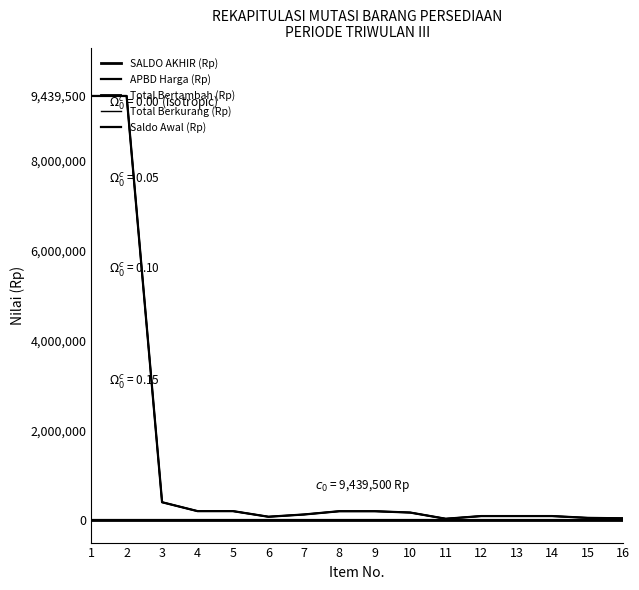

What is the total value across all series at 13?

270000